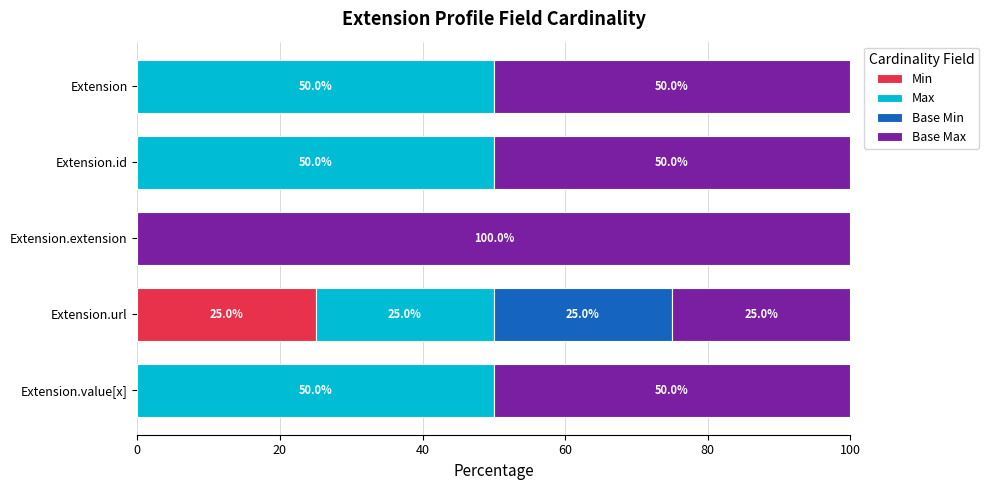

True or false: Min has a value of 10 at Extension.

False